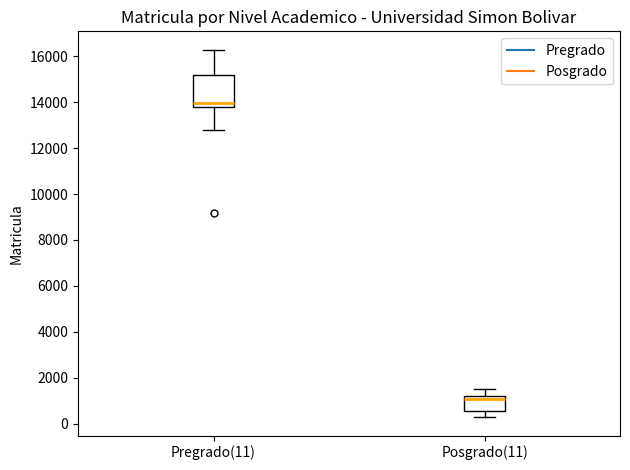

Reading left to right, transcribe this box plot: for each box, give where its median line is, the range the box spans, and where its two whiskers end, as read against the y-axis. The values are not printed on the chart, so give them approximately, as read against the axis.

Pregrado(11): median 14000, box 13800 to 15200, whiskers 12800 to 16200
Posgrado(11): median 1000, box 600 to 1200, whiskers 200 to 1600